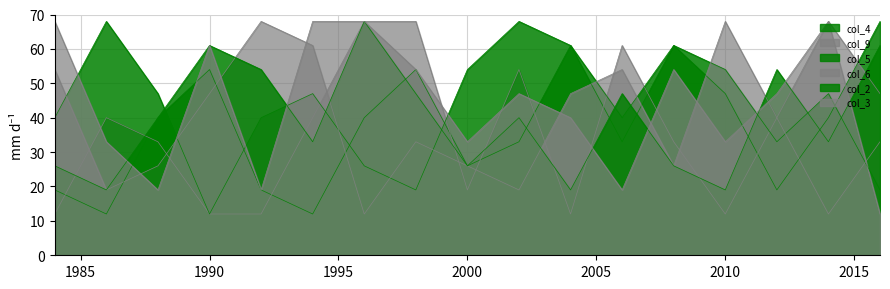

What is the value of the col_9 point at the 14th from the left?

12